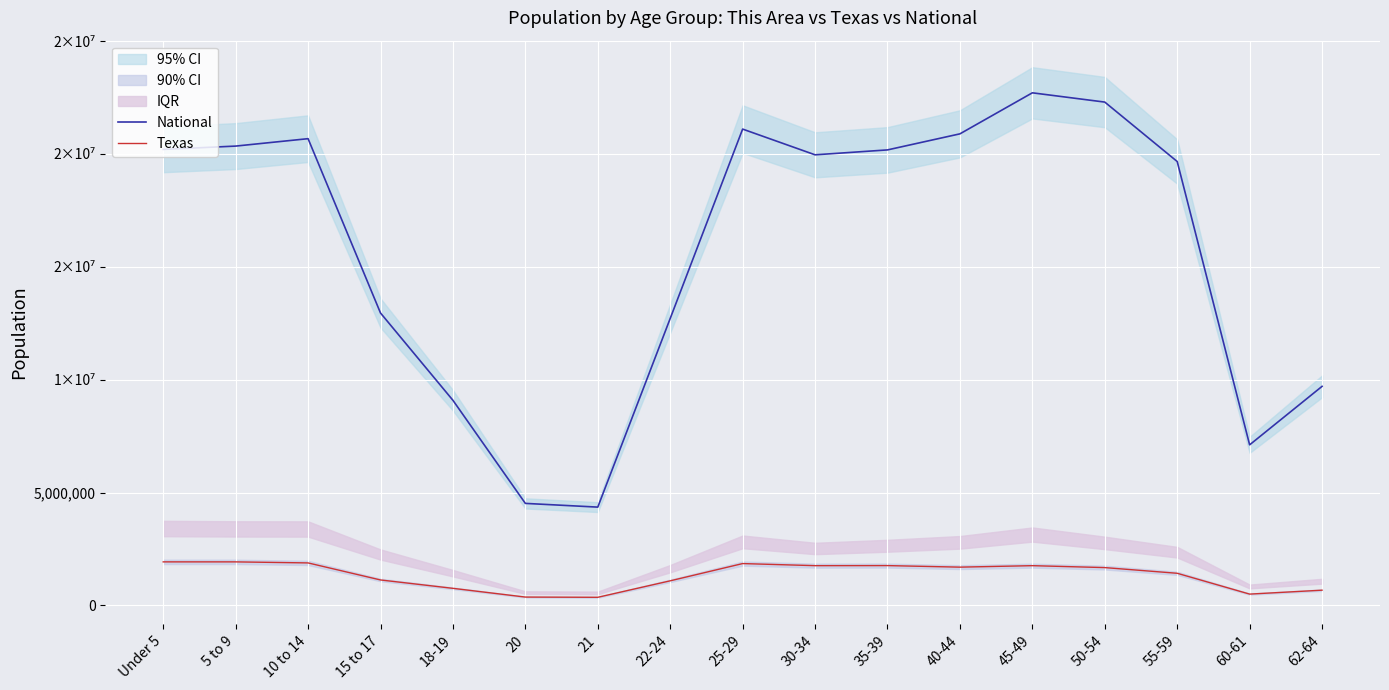

What is the value of the National point at the 4th from the left?

12954254